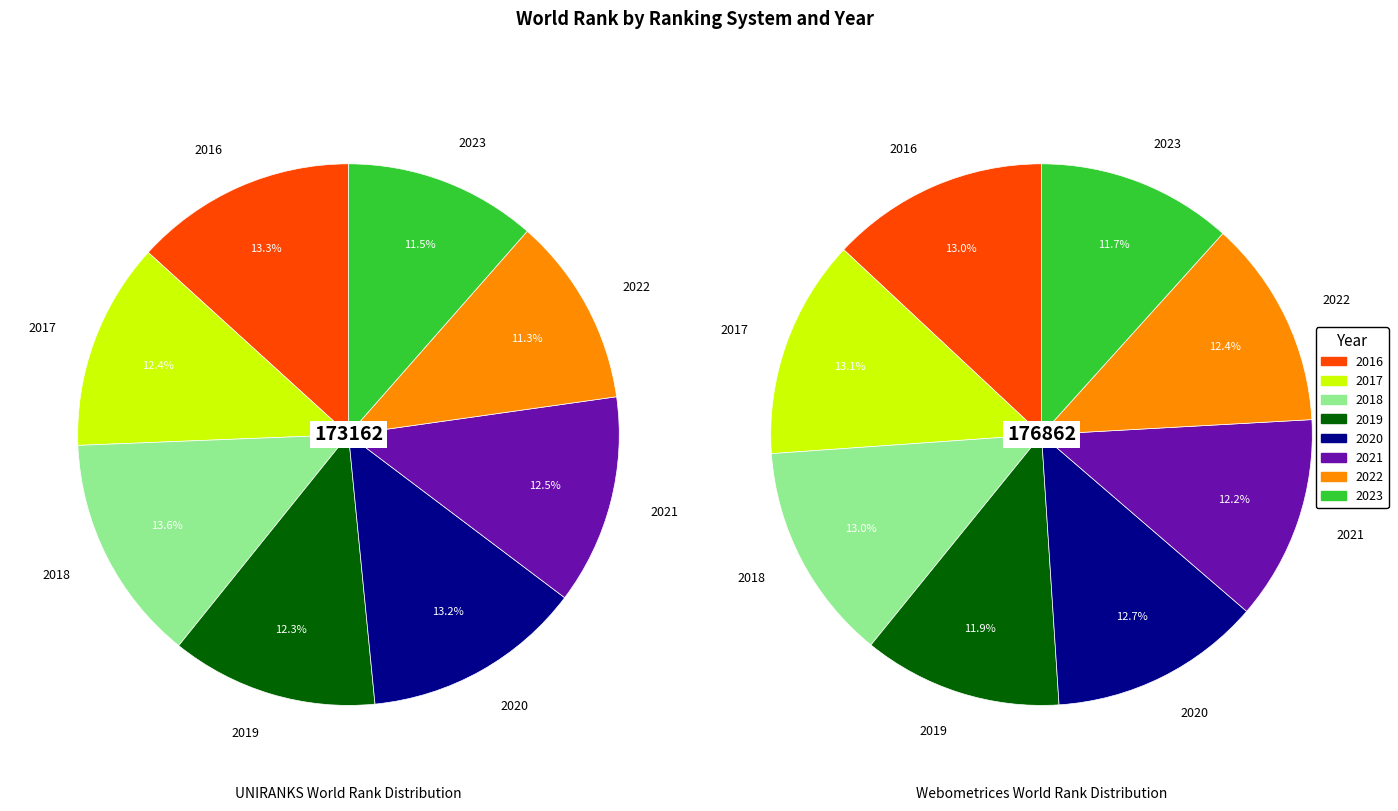

Which category has the biggest portion of the pie?

2018